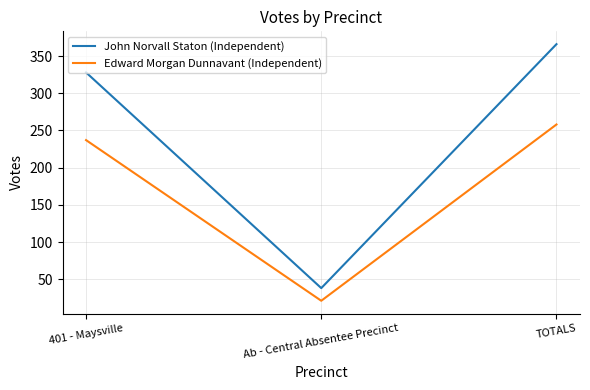

What is the maximum value shown in the chart?

366